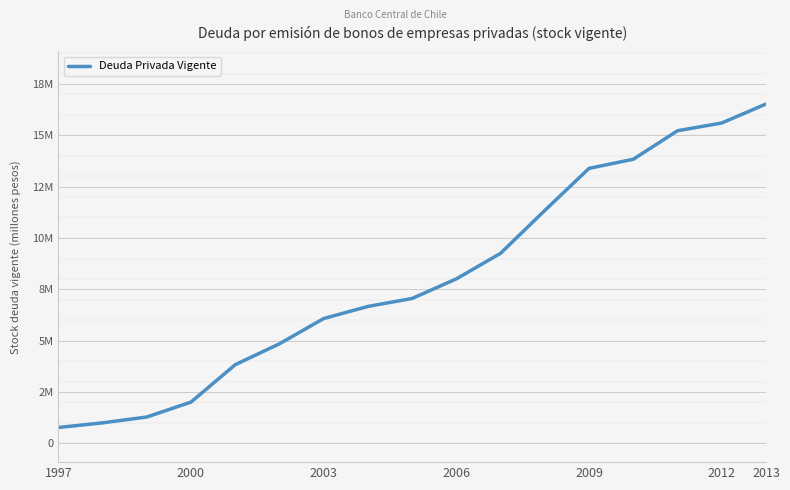

What is the sum of all values?

136730006